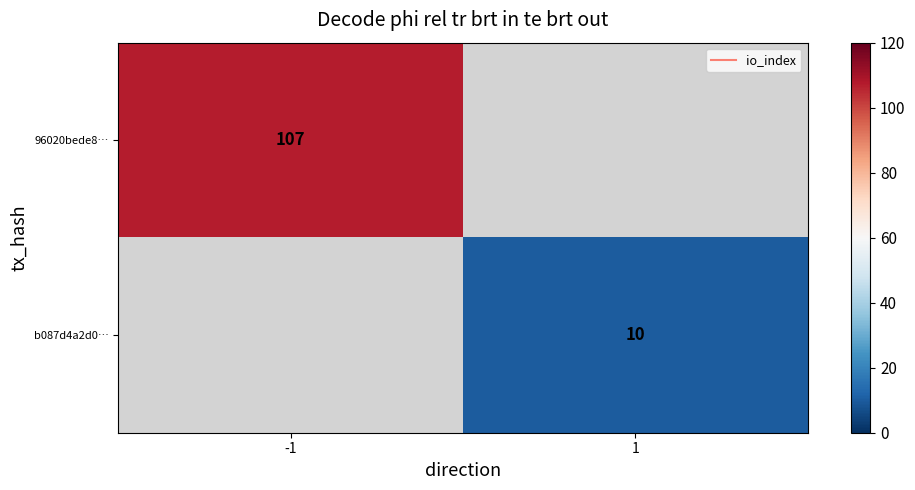

Which label corresponds to the largest value in the chart?

-1